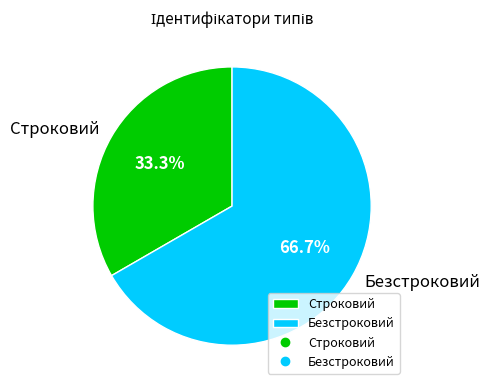

Rank the categories by value from lowest to highest.

Строковий, Безстроковий